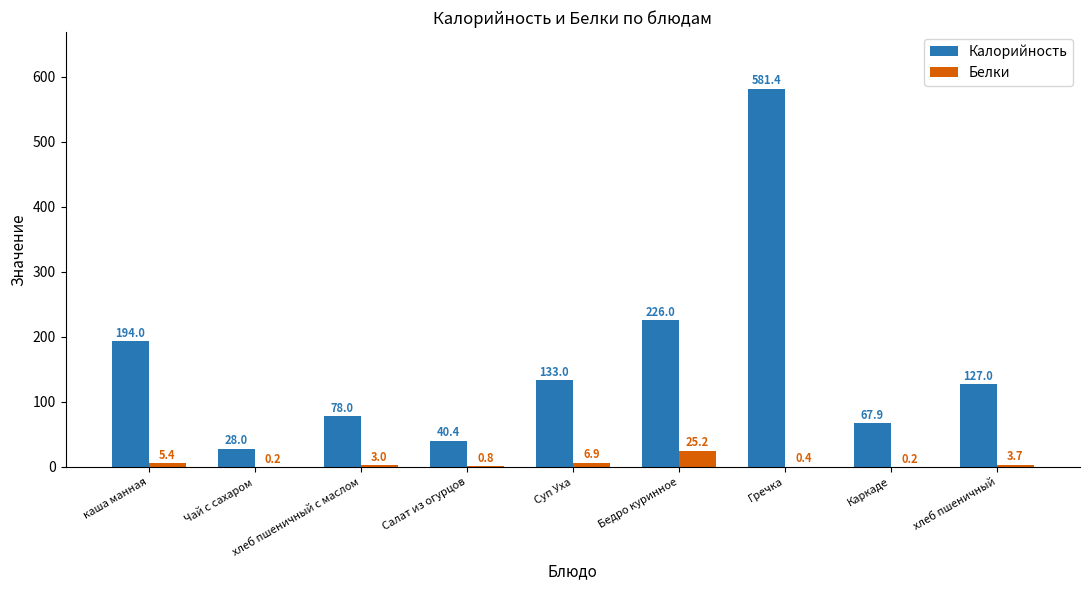

What is the sum of the Калорийность values at хлеб пшеничный с маслом and Гречка?

659.4